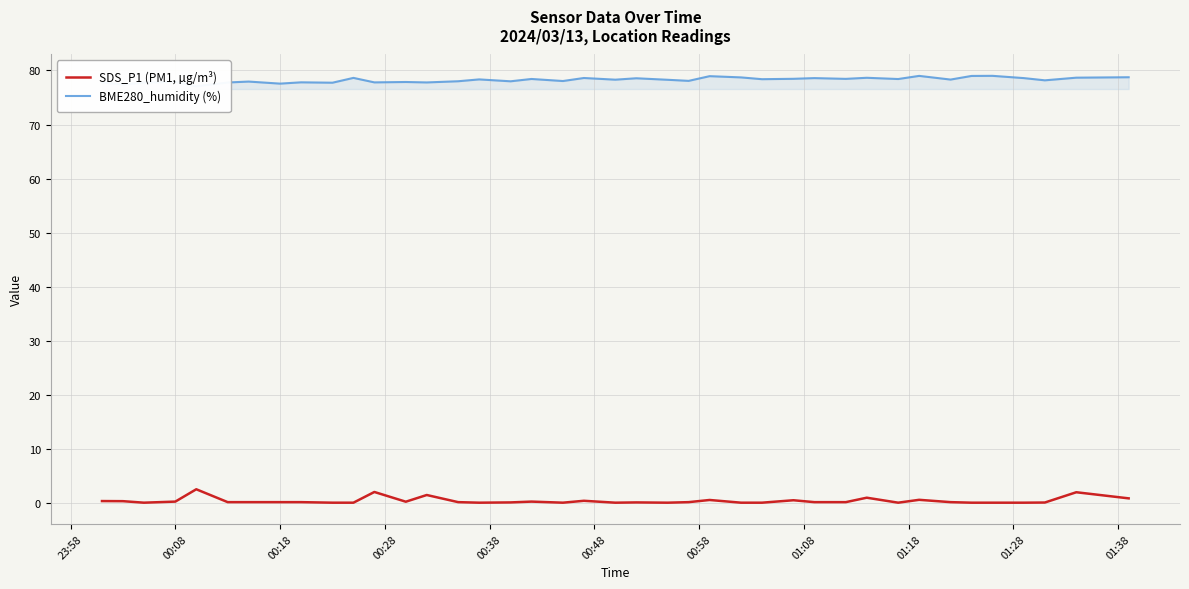

What is the difference between the maximum and minimum values in the BME280_humidity (%) series?

1.9